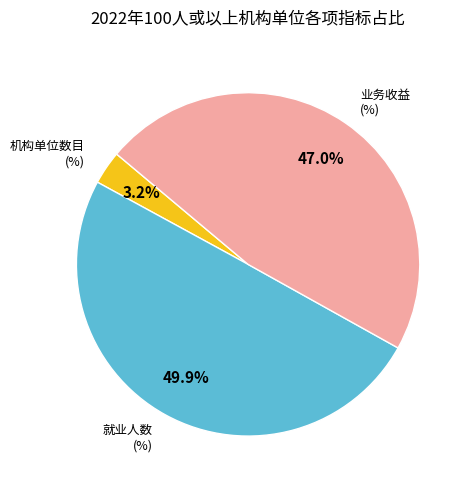

How many slices are in this pie chart?

3